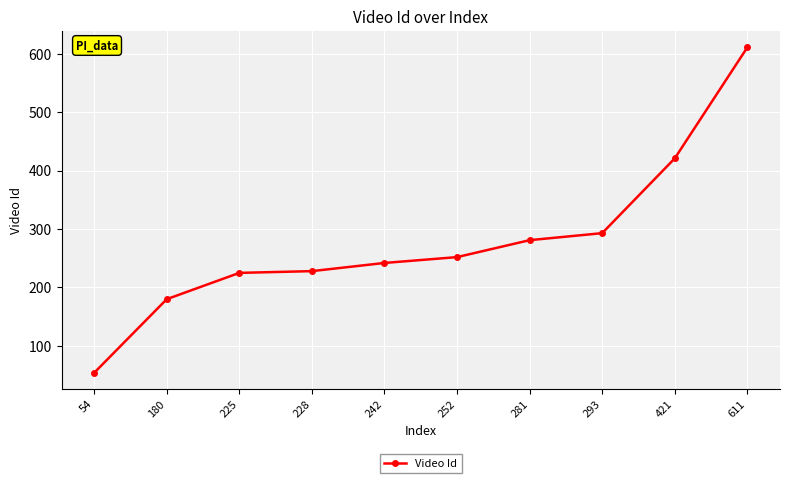

Is it true that the value at 611 is 611?

True